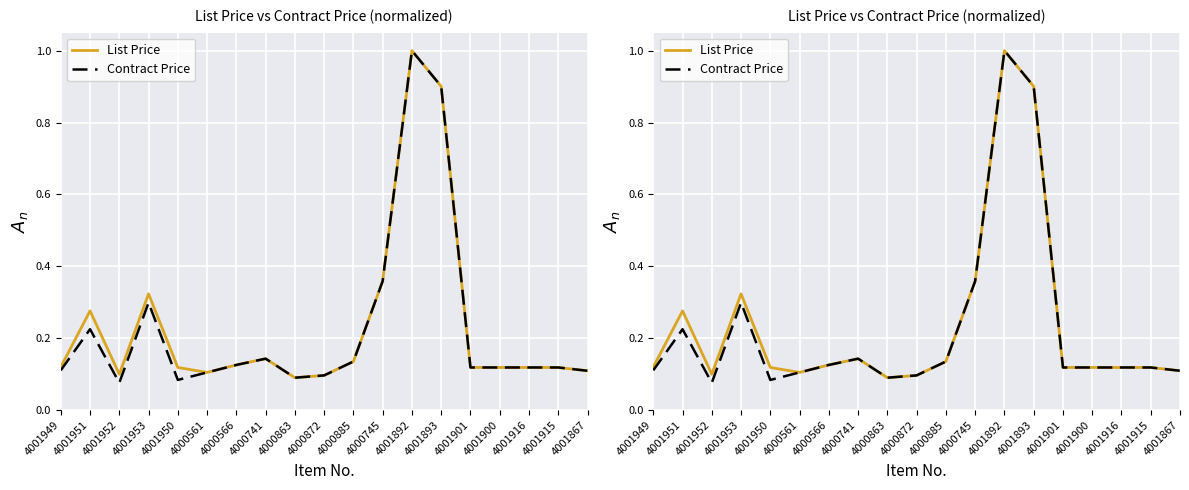

Which series has the widest spread of values?

Contract Price